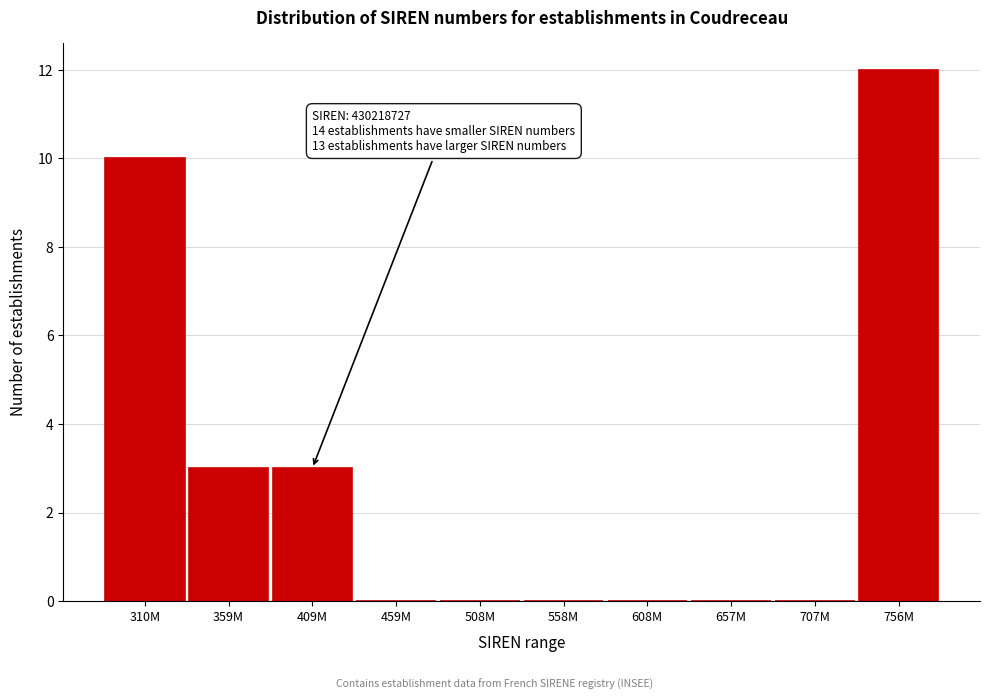

Reading left to right, what are all the values shown in this chart?

310M=10	359M=3	409M=3	459M=0	508M=0	558M=0	608M=0	657M=0	707M=0	756M=12